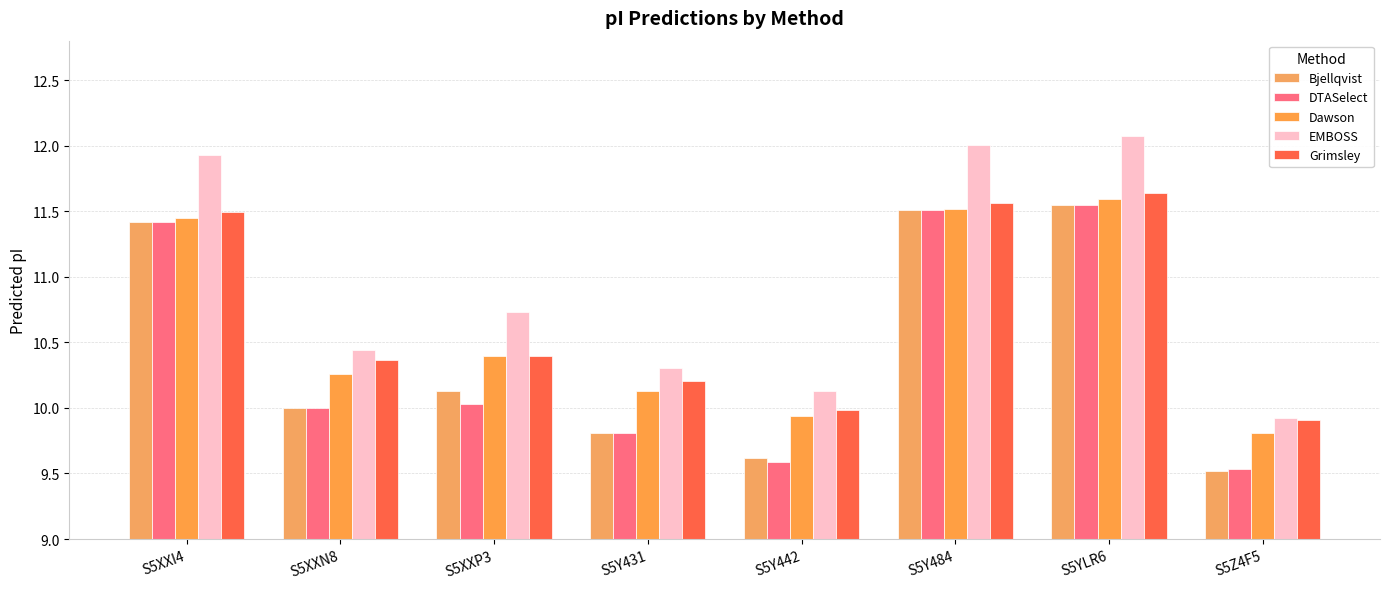

True or false: EMBOSS has a value of 18.4 at S5Y484.

False